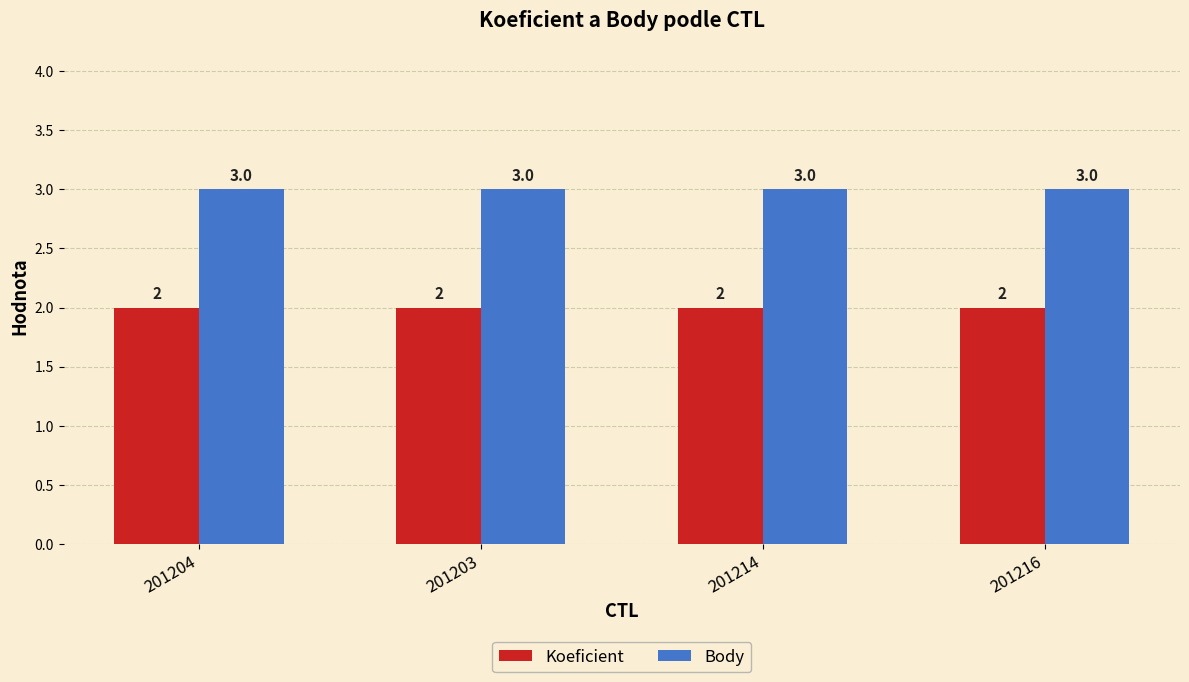

The Body series shows 2 at 201216. True or false?

False